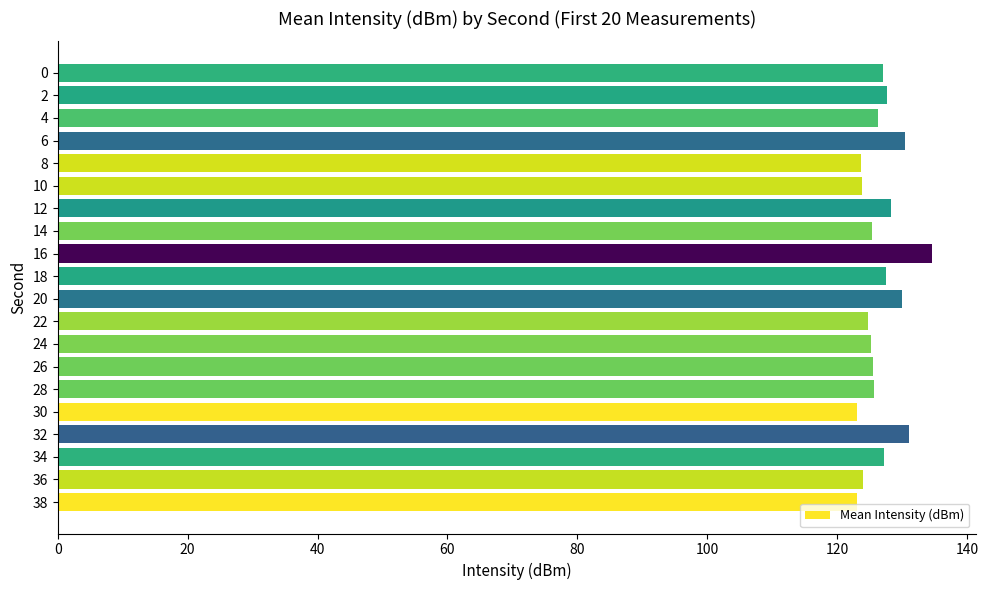

What is the difference between the second highest and minimum values?

8.1